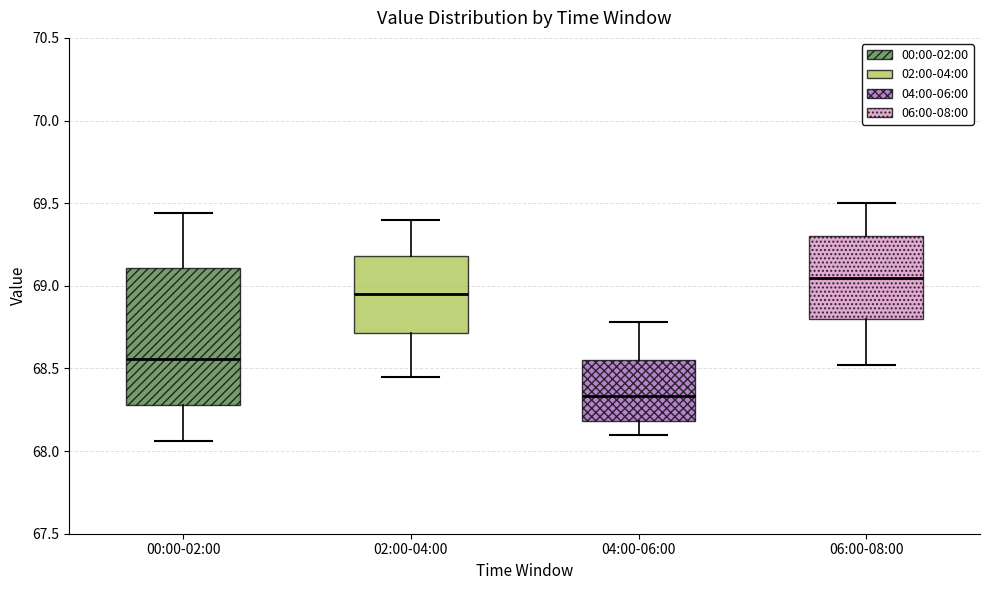

Reading left to right, transcribe this box plot: for each box, give where its median line is, the range the box spans, and where its two whiskers end, as read against the y-axis. The values are not printed on the chart, so give them approximately, as read against the axis.

00:00-02:00: median 68.55, box 68.30 to 69.10, whiskers 68.05 to 69.45
02:00-04:00: median 68.95, box 68.70 to 69.20, whiskers 68.45 to 69.40
04:00-06:00: median 68.35, box 68.20 to 68.55, whiskers 68.10 to 68.80
06:00-08:00: median 69.05, box 68.80 to 69.30, whiskers 68.50 to 69.50